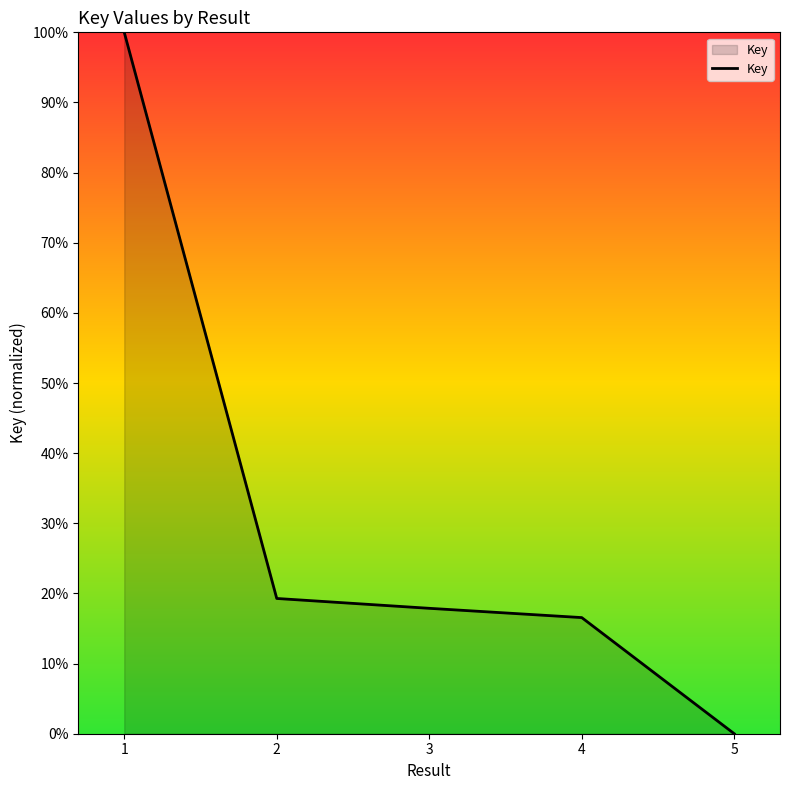

How many lines are shown in the chart?

1